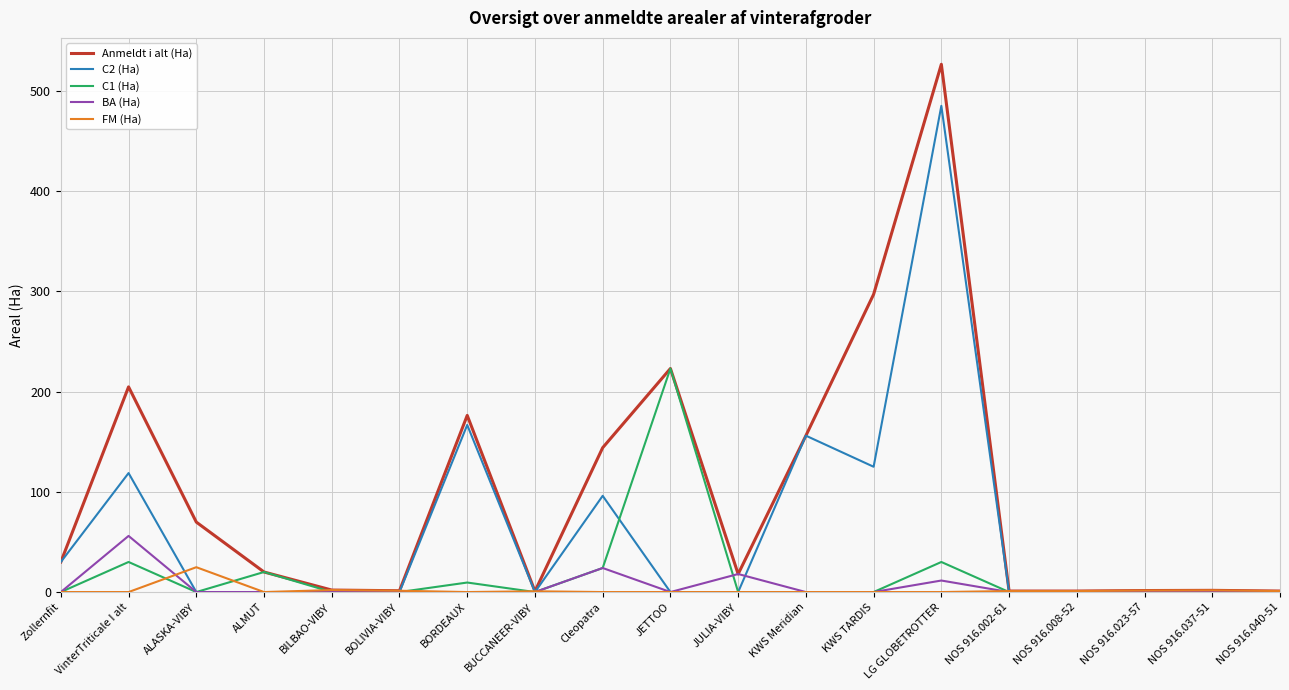

Is it true that C1 (Ha) equals 0.0 at ALASKA-VIBY?

True